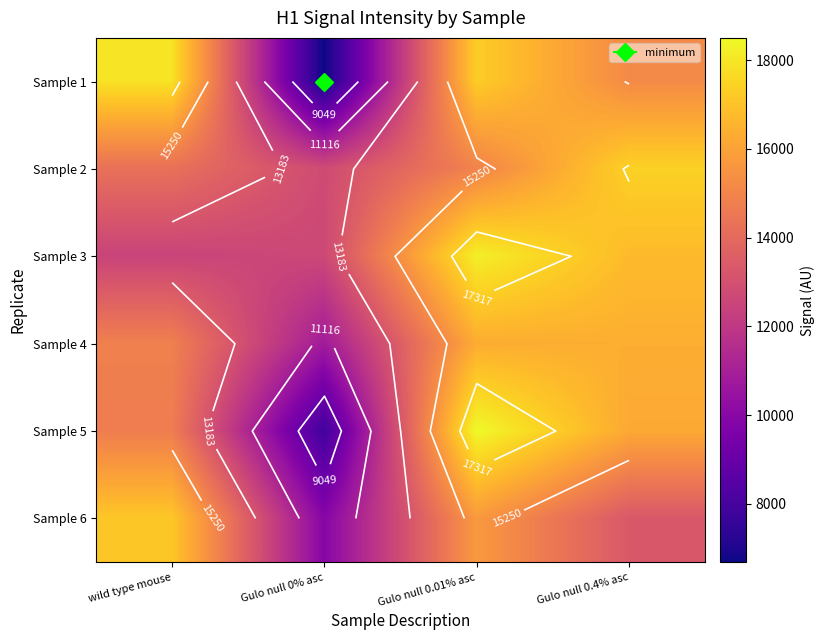

At how many categories does at least one series exceed 17175?

3